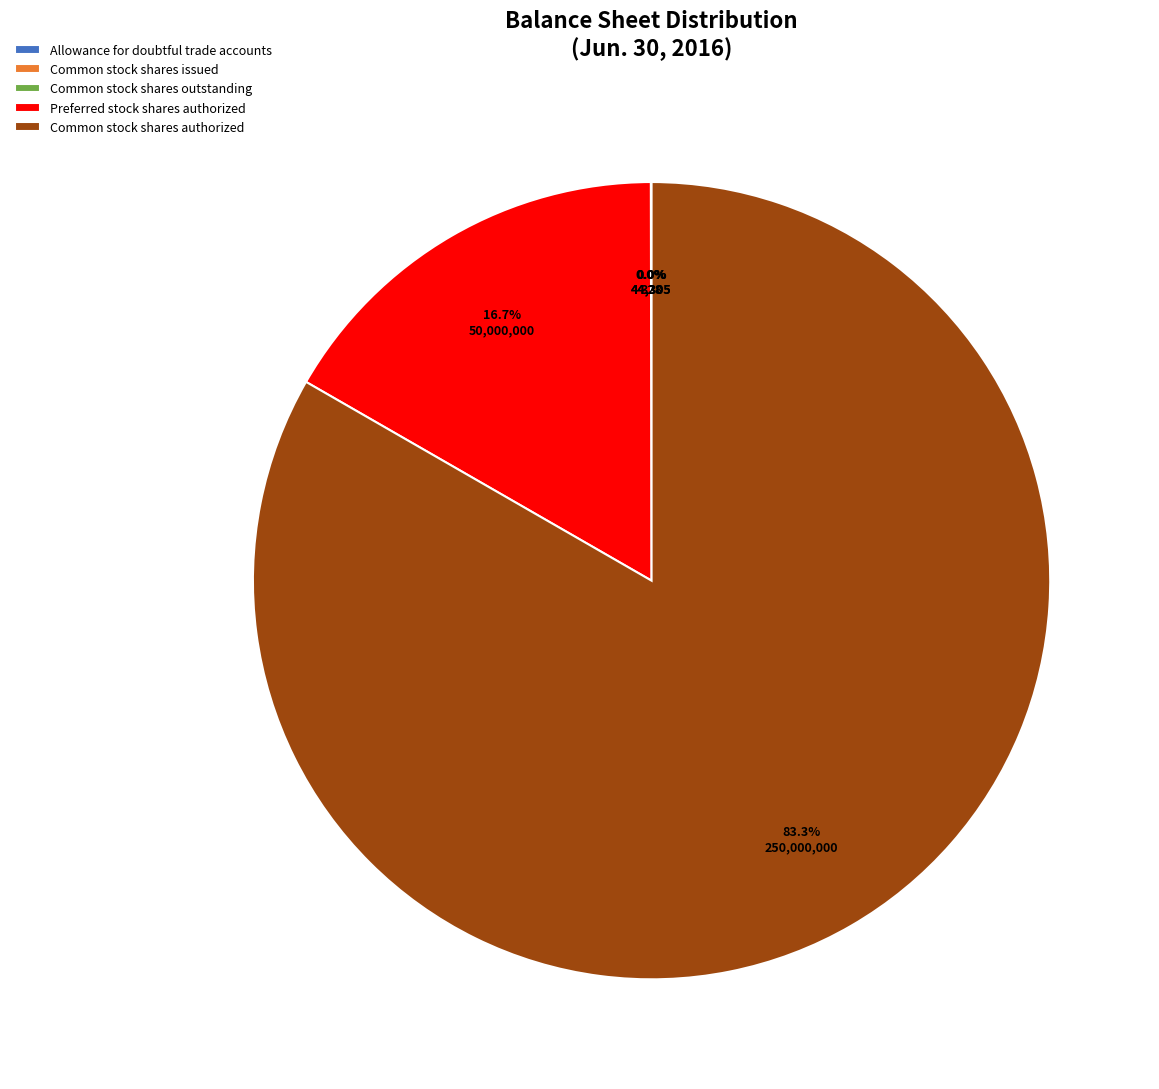

What percentage is NOT represented by Preferred stock shares authorized?

83.3%